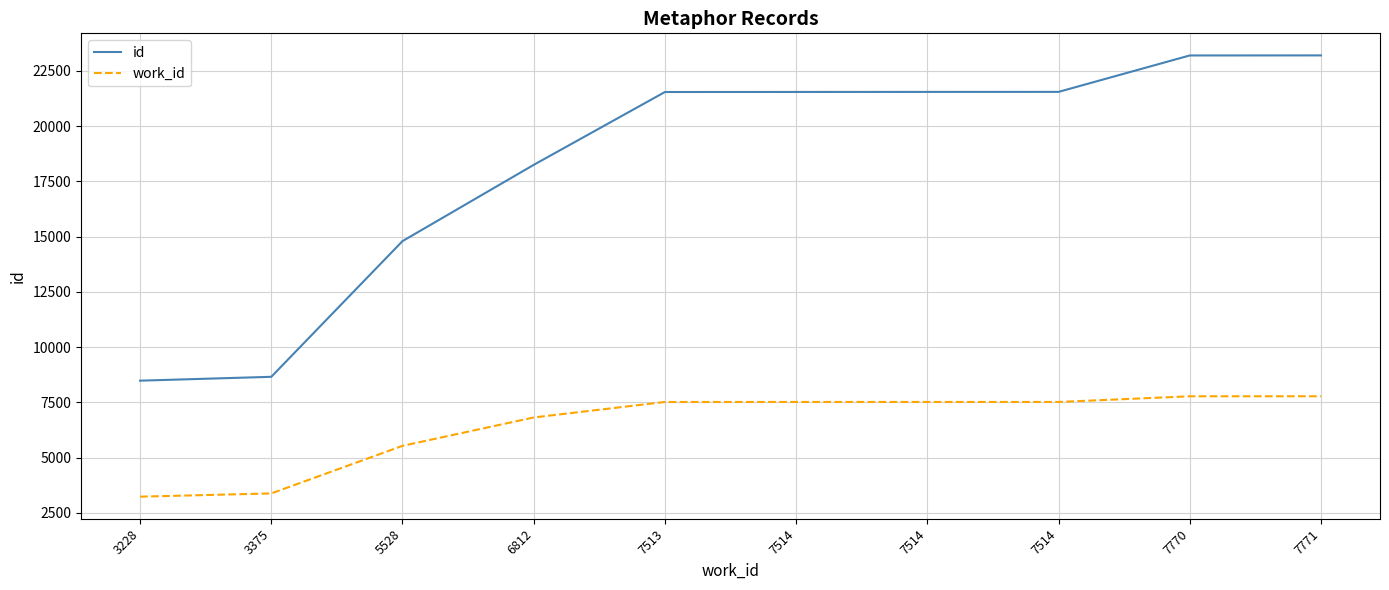

Reading left to right, what are all the values shown in this chart?

id: 3228=8477	3375=8652	5528=14792	6812=18243	7513=21540	7514=21543	7514=21545	7514=21546	7770=23194	7771=23197
work_id: 3228=3228	3375=3375	5528=5528	6812=6812	7513=7513	7514=7514	7514=7514	7514=7514	7770=7770	7771=7771